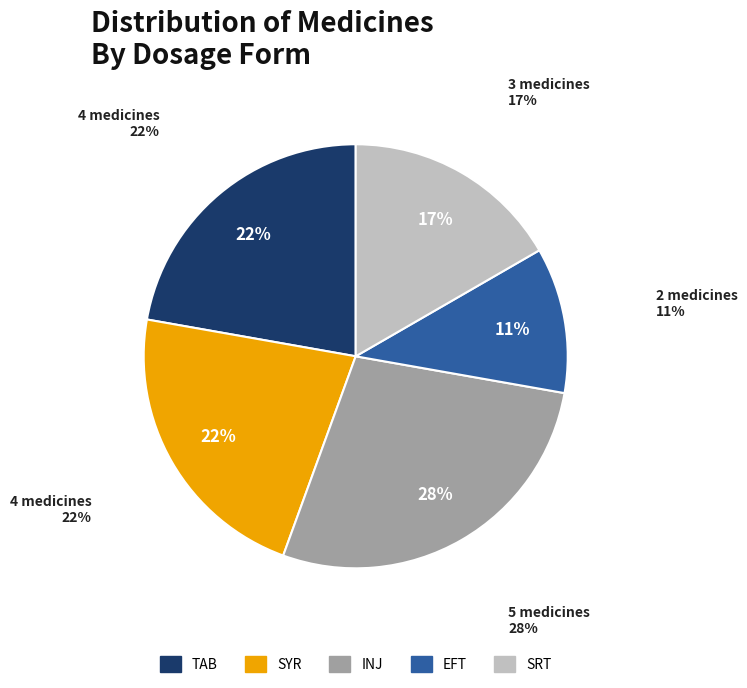

To the nearest percent, what percentage of the pie is INJ?

28%